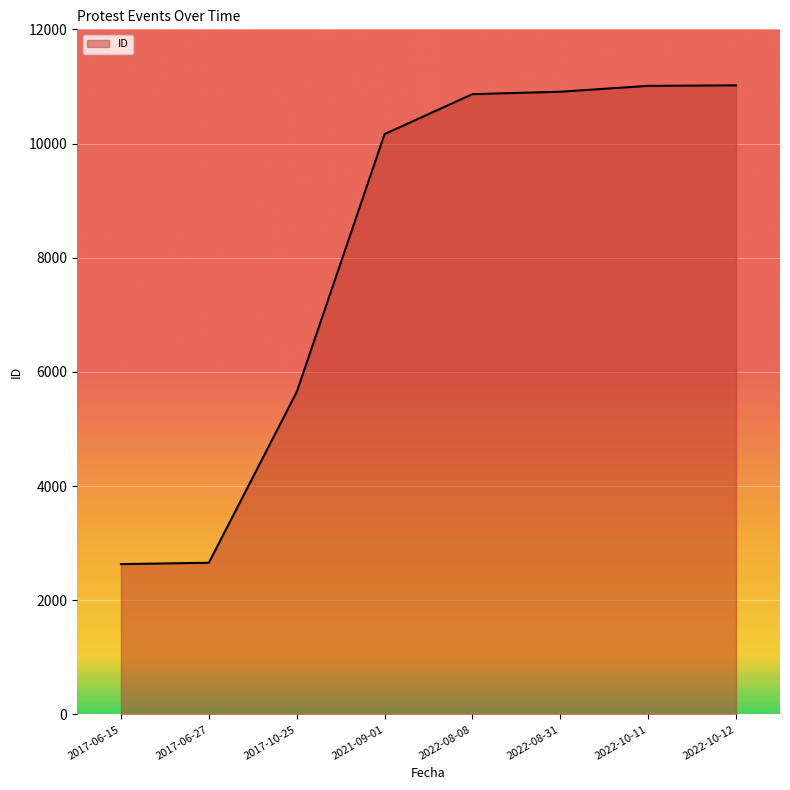

What is the maximum value shown in the chart?

11019